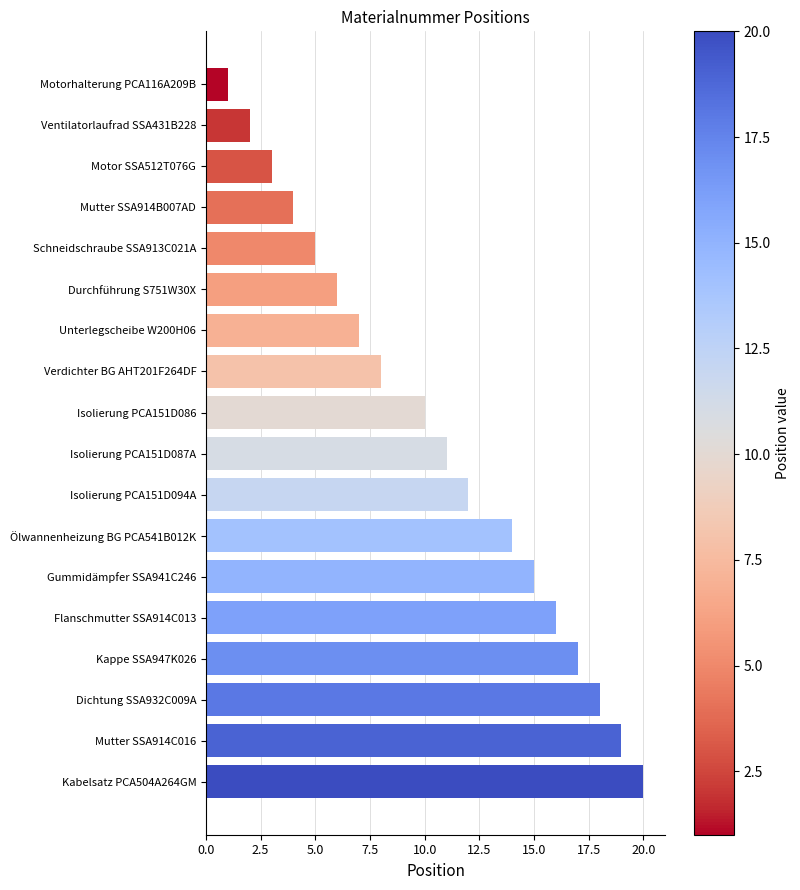

What is the average value?

10